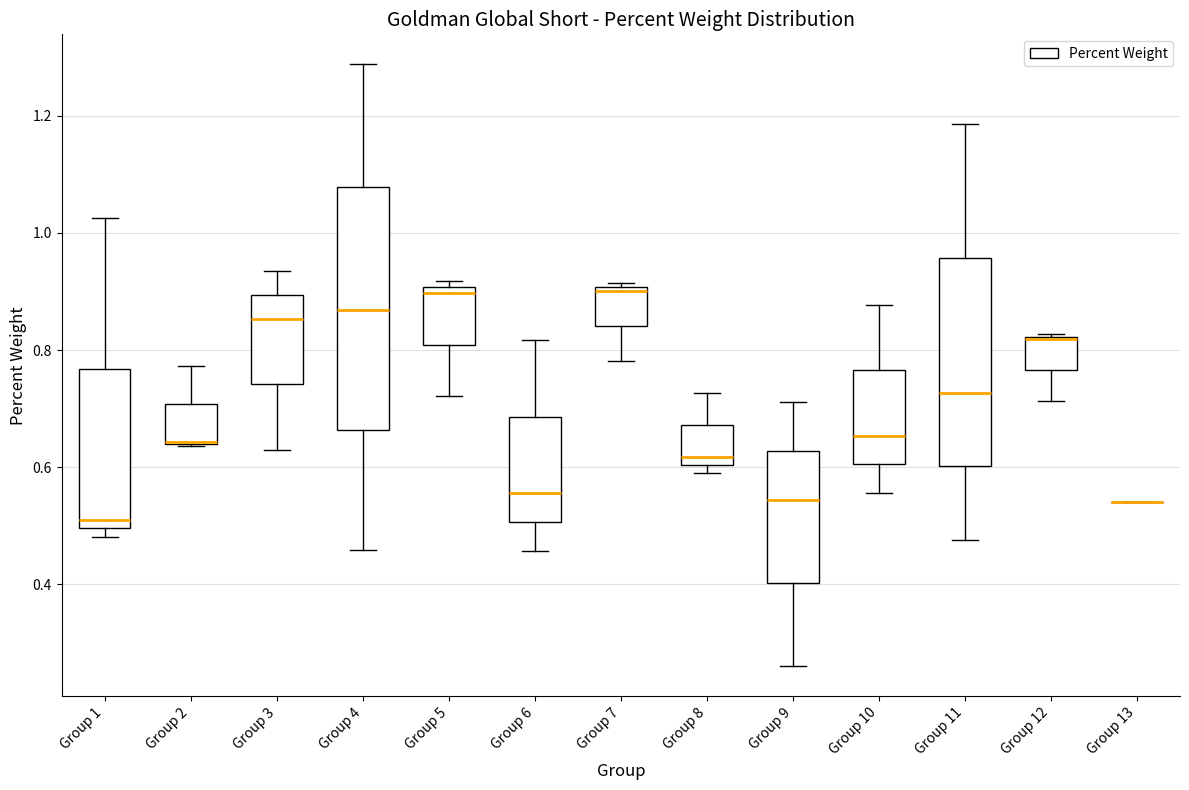

Where is the lower edge of the box for Group 5 on the y-axis? The values are not printed on the chart, so give them approximately, as read against the axis.

0.80